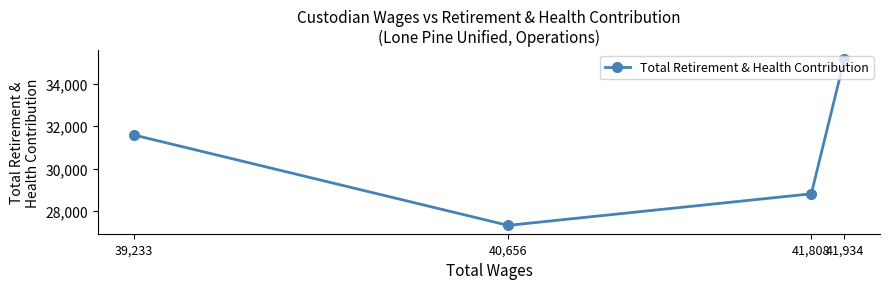

What is the greatest value displayed?

35193